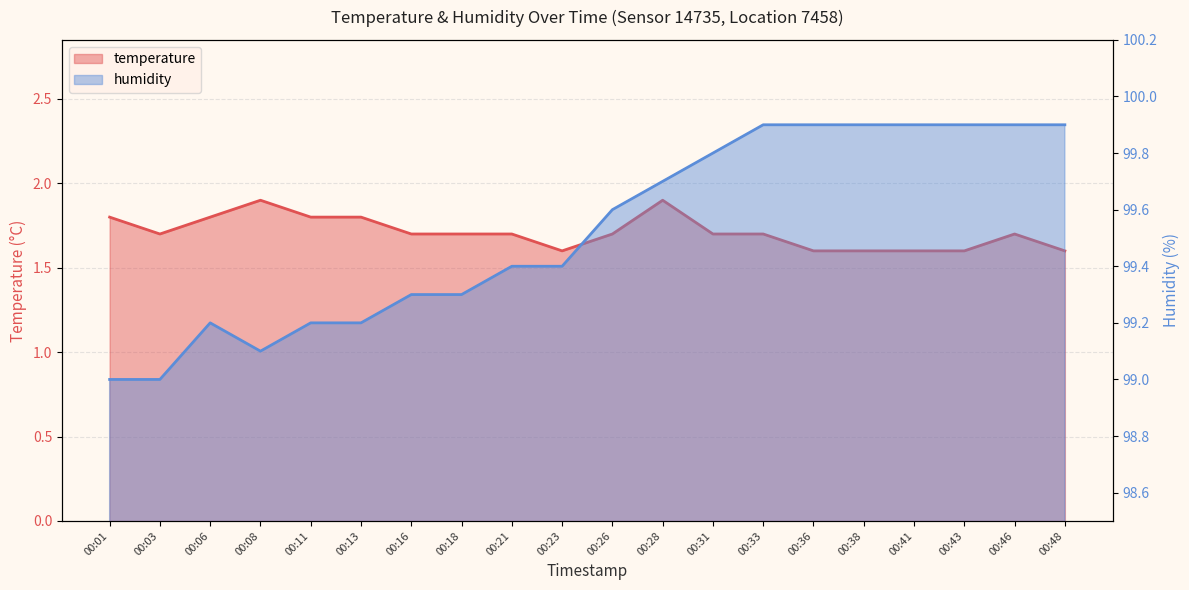

True or false: humidity and temperature cross at least once.

False